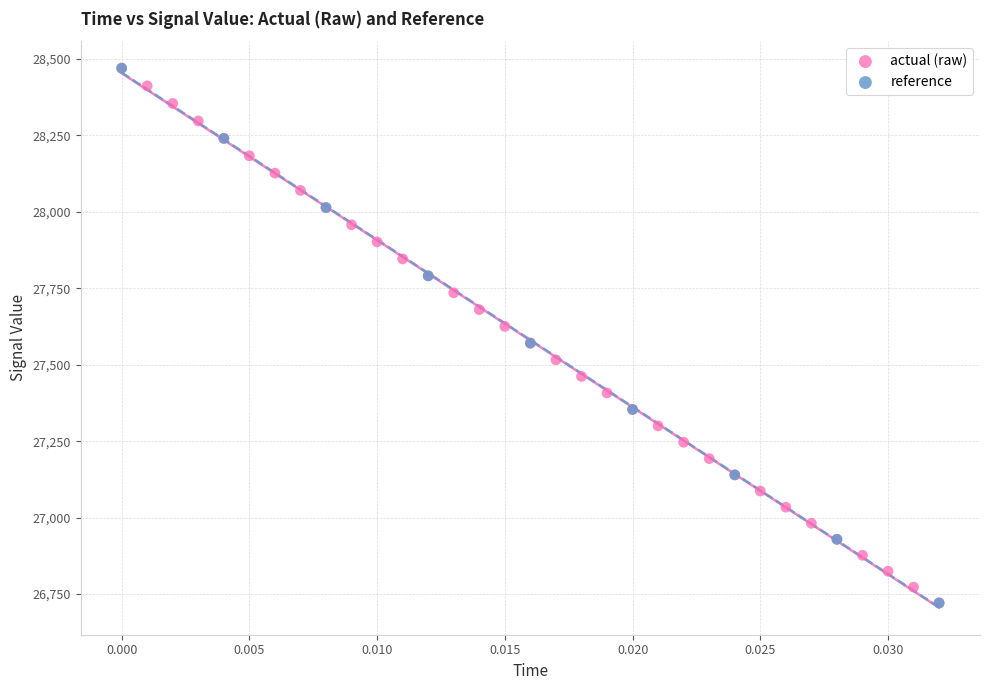

What are all the series names shown in the legend?

actual (raw), reference